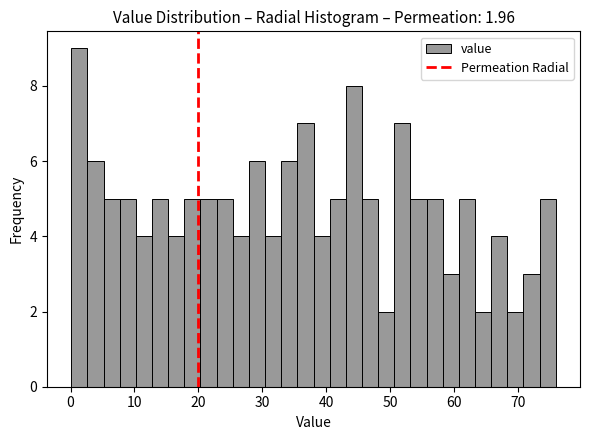

Read against the x-axis, roughly where is the centre of the tallest bar?

1